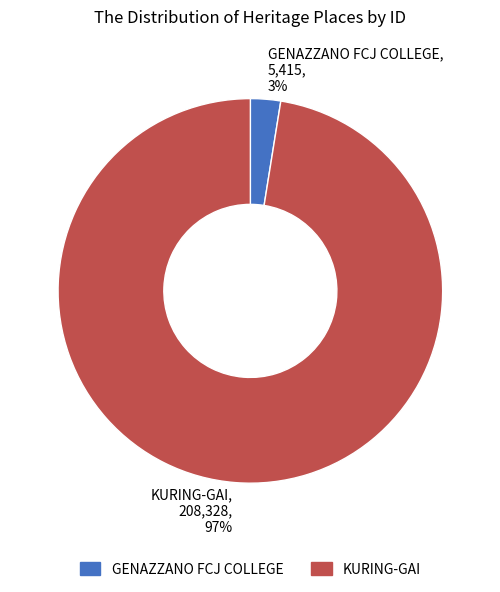

Is the sum of GENAZZANO FCJ COLLEGE and KURING-GAI greater than half?

Yes